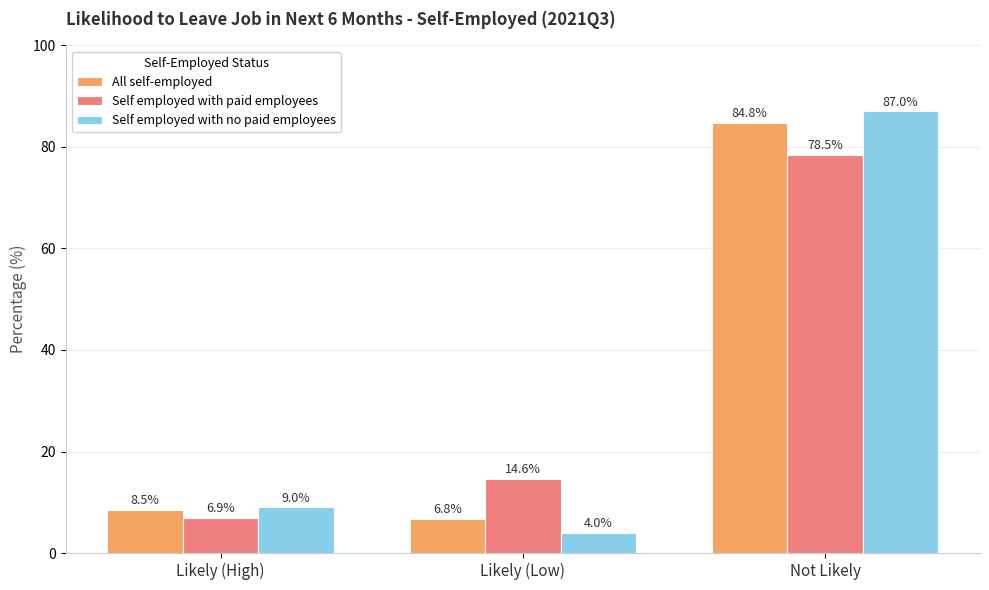

What is the difference between the Self employed with no paid employees values at Likely (Low) and Likely (High)?

5.0